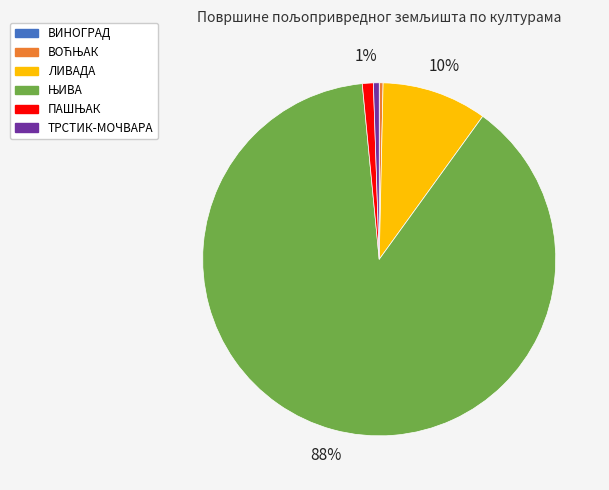

Does any single category account for the majority?

Yes